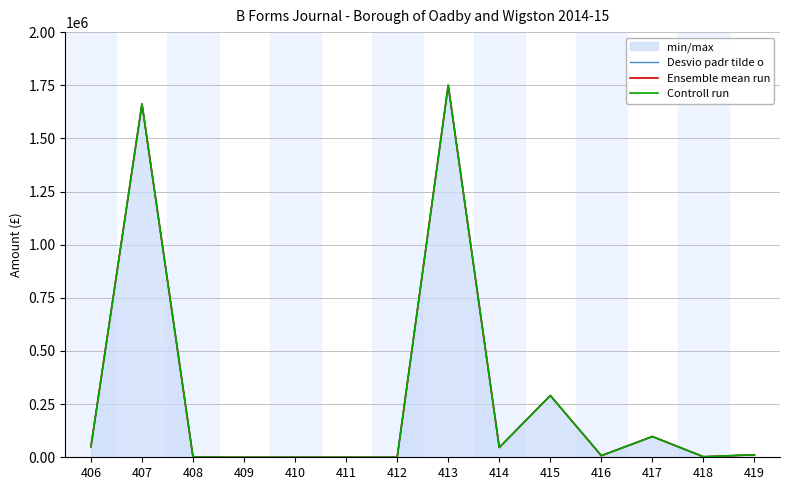

Which series has the largest total across all categories?

Desvio padr tilde o